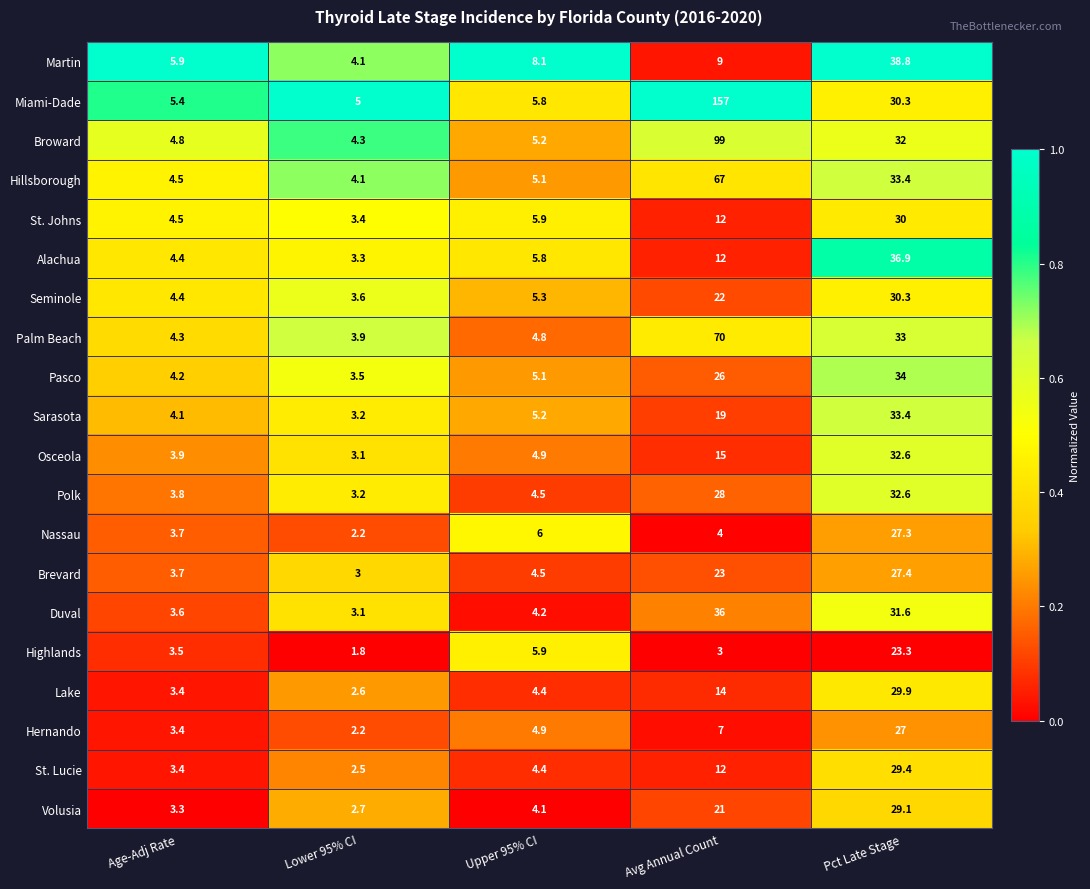

Which series changed the most between Lower 95% CI and Avg Annual Count?

Miami-Dade